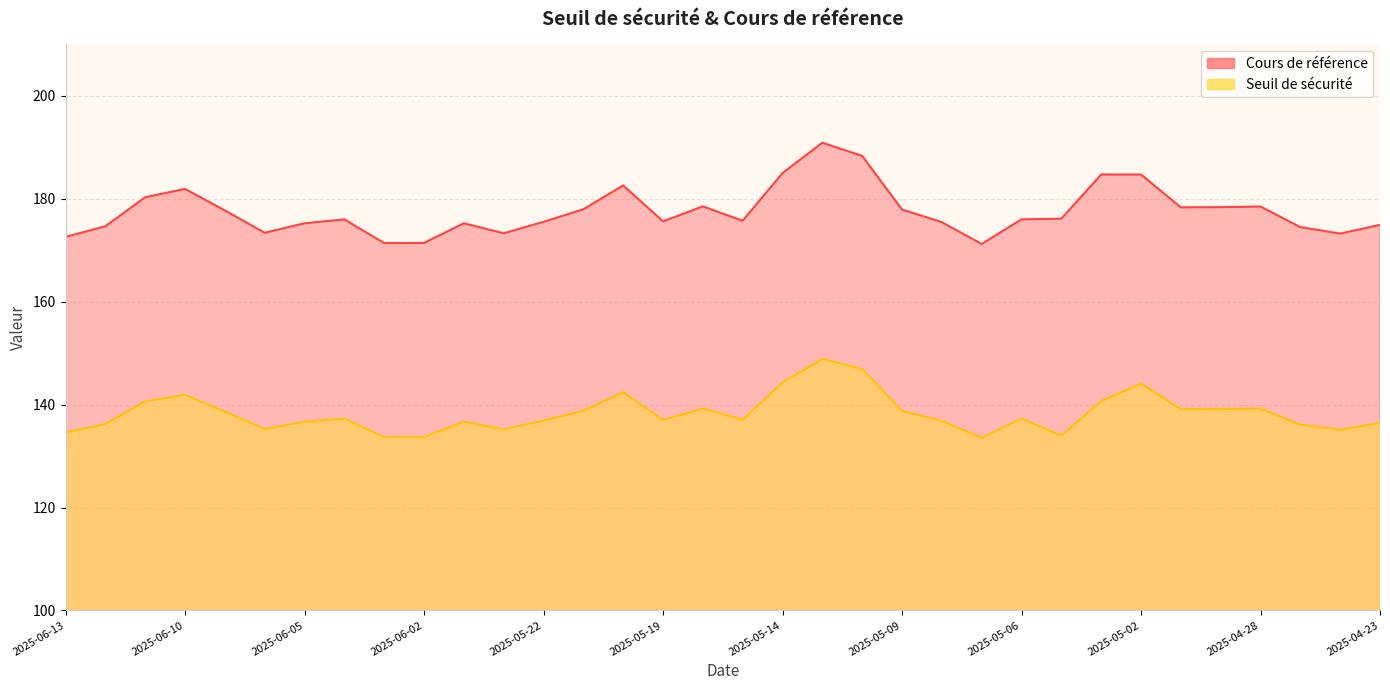

The value of Cours de référence at 2025-05-12 is 283.9. True or false?

False